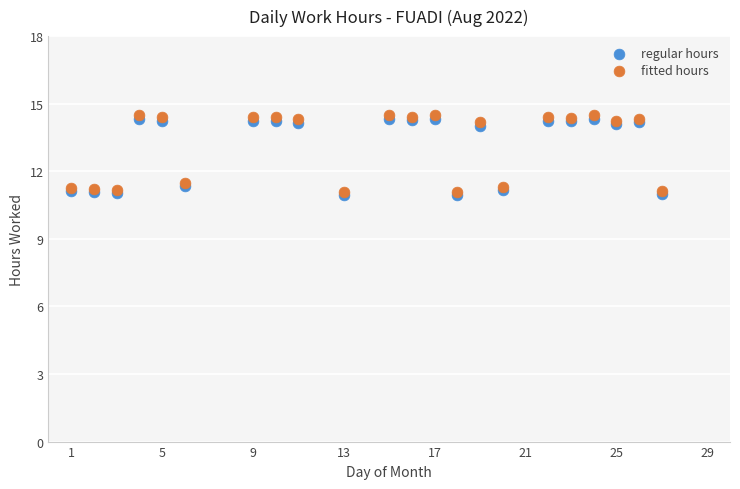

What are all the series names shown in the legend?

regular hours, fitted hours